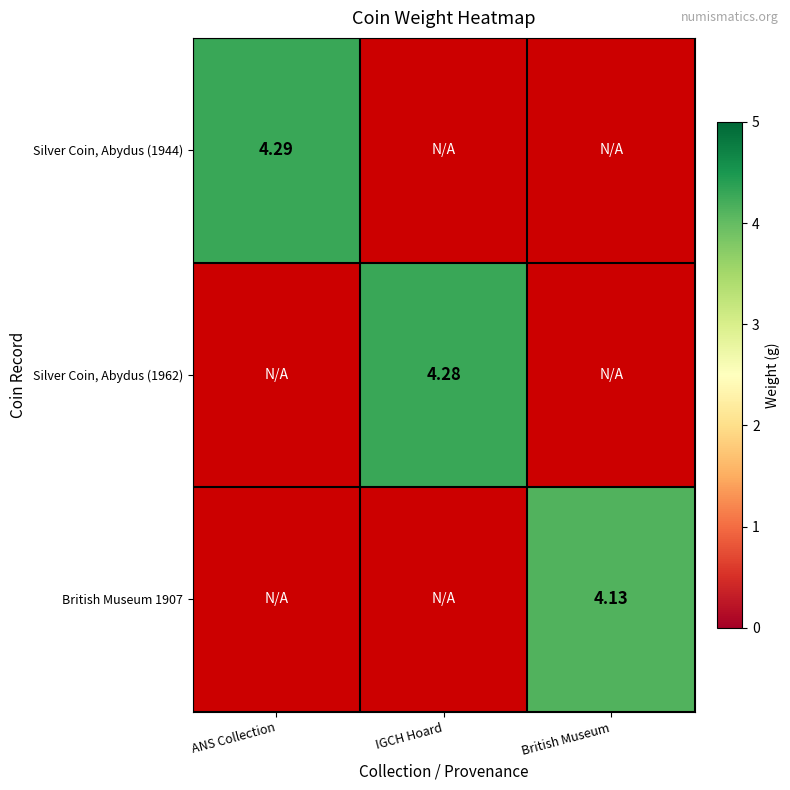

How many data points does each series have?

3